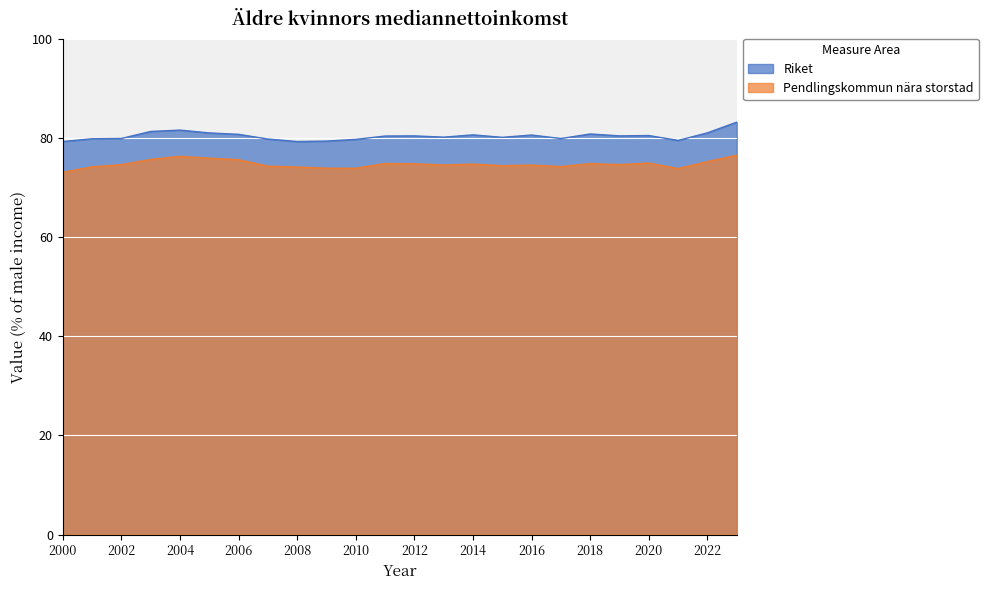

What is the value of the Riket point at the 11th from the left?

79.7